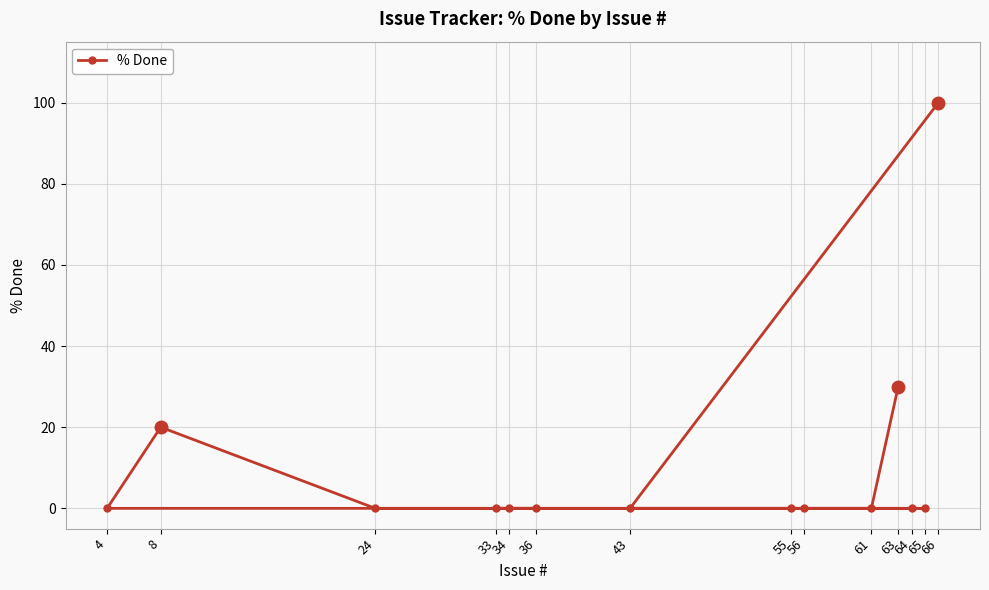

What is the difference between the maximum and minimum values?

100